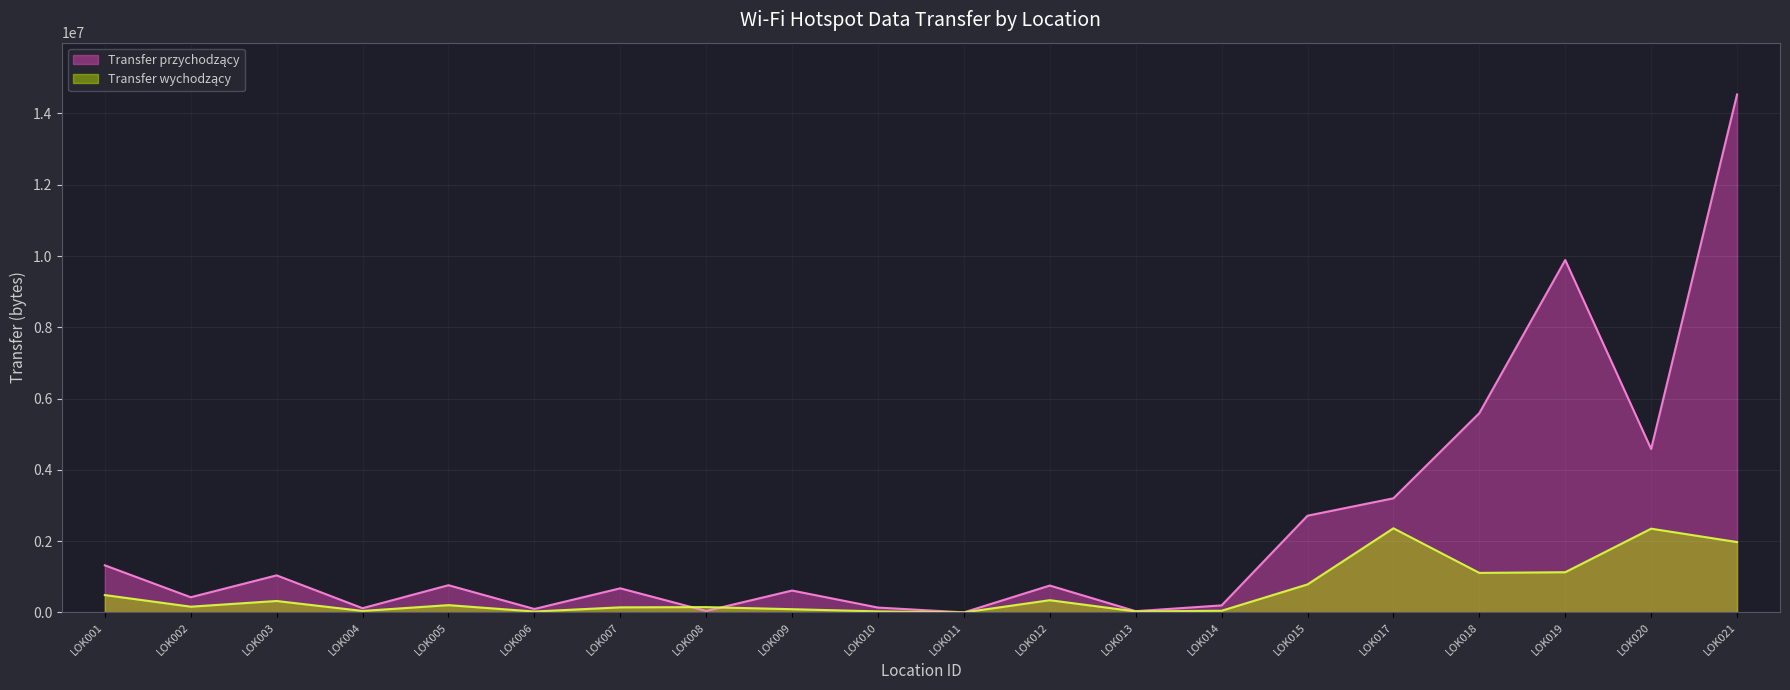

What is the total value across all series at LOK008?

192728